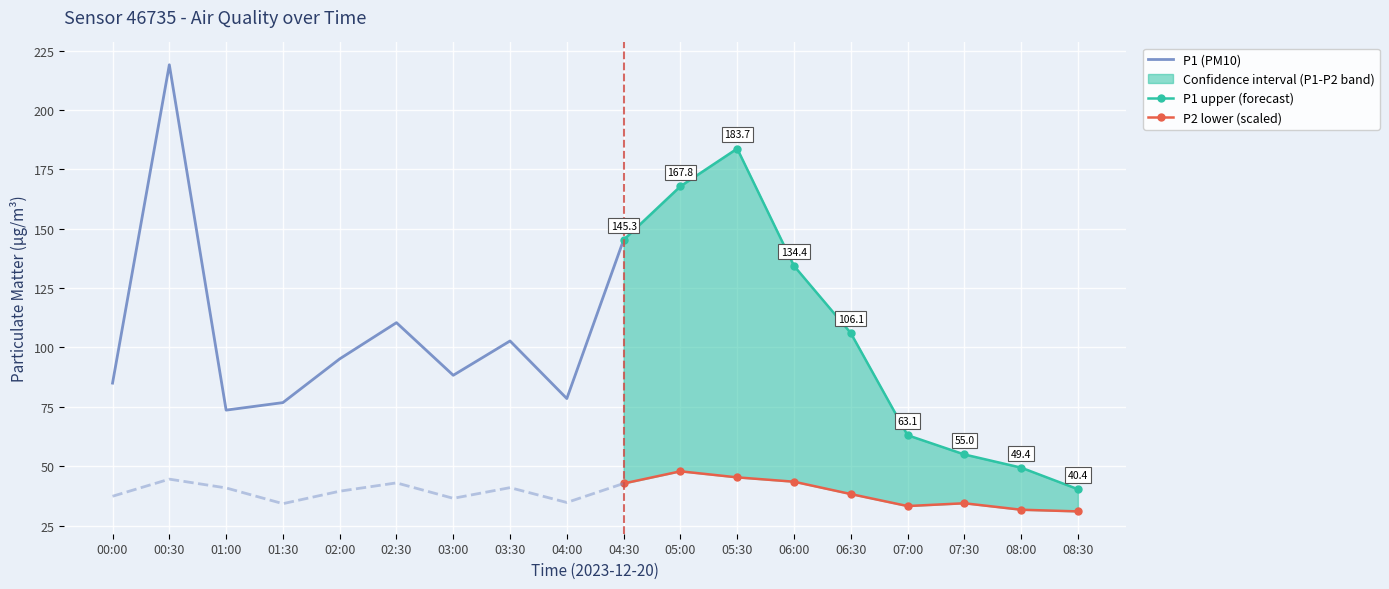

True or false: P2 and P1 cross at least once.

False